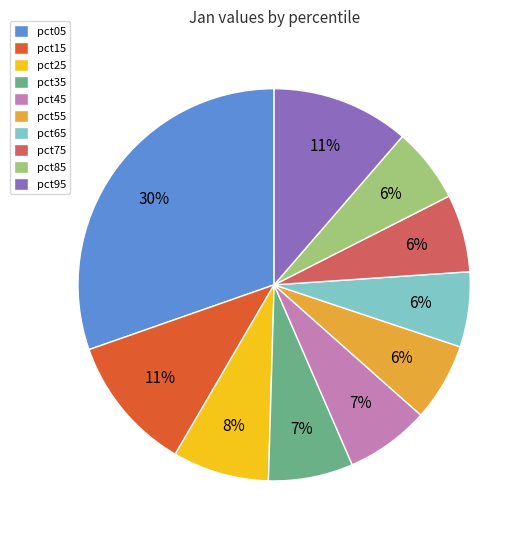

Do pct25 and pct15 together represent more than half of the pie?

No